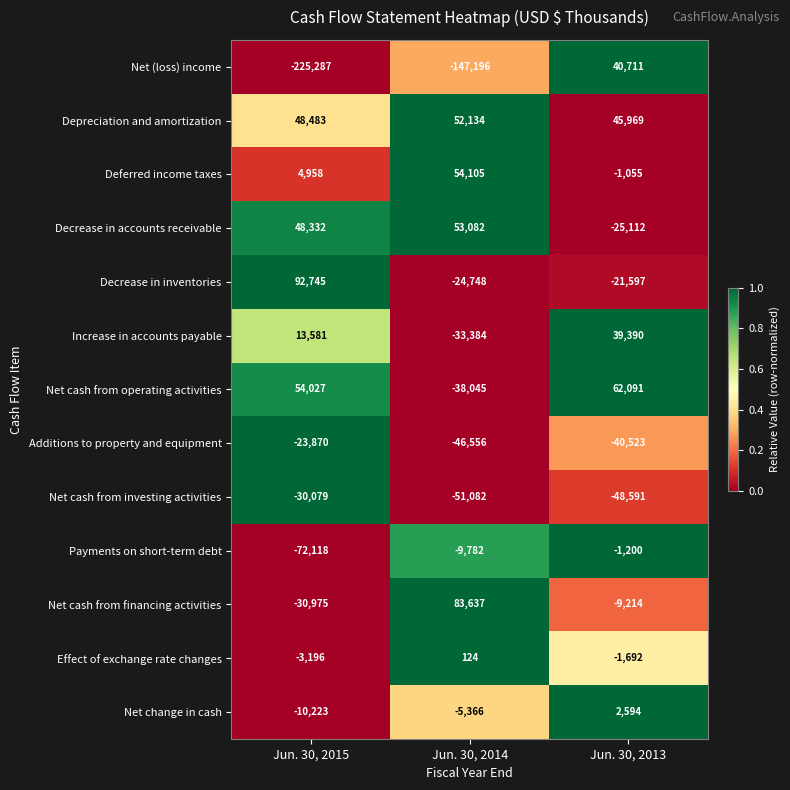

The value of Net cash from financing activities at Jun. 30, 2013 is -9214. True or false?

True